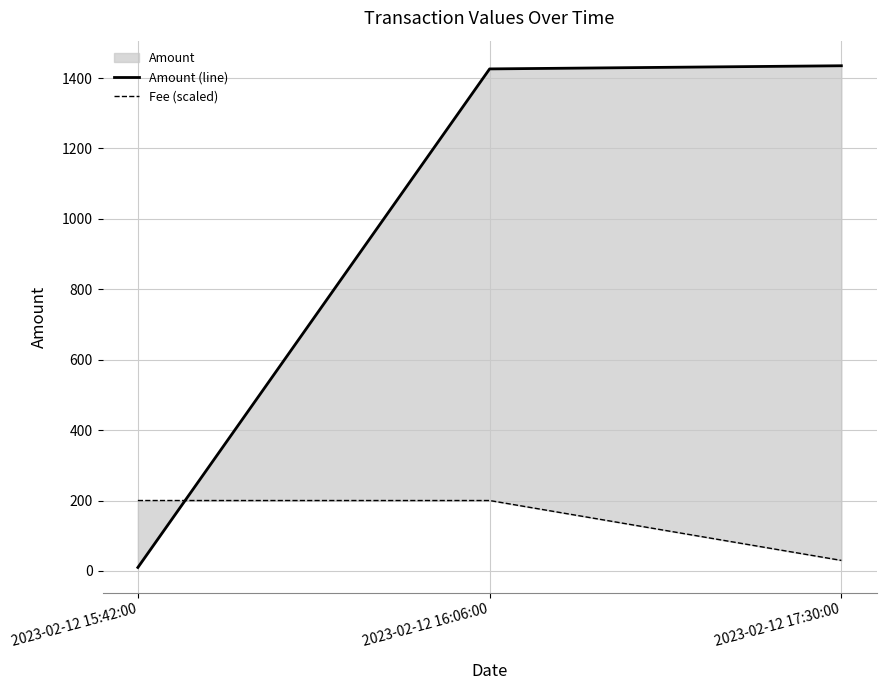

Reading right to left, list all the values displayed in this chart.

Amount (line): 2023-02-12 17:30:00=1434.8	2023-02-12 16:06:00=1425.8	2023-02-12 15:42:00=10.0
Fee (scaled): 2023-02-12 17:30:00=30.0	2023-02-12 16:06:00=200.1	2023-02-12 15:42:00=200.1